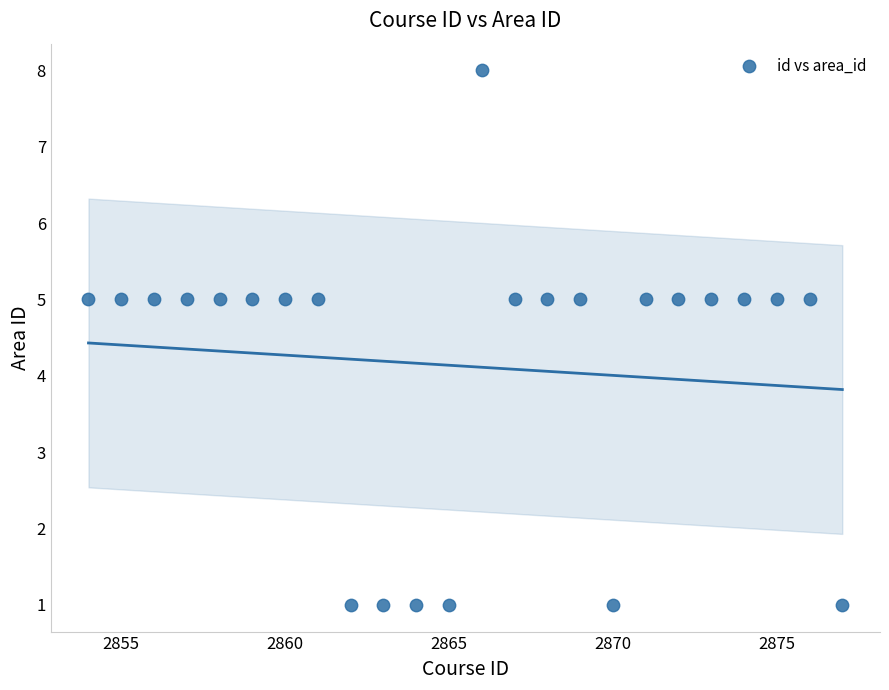

What is the range of X values (max minus min)?

23